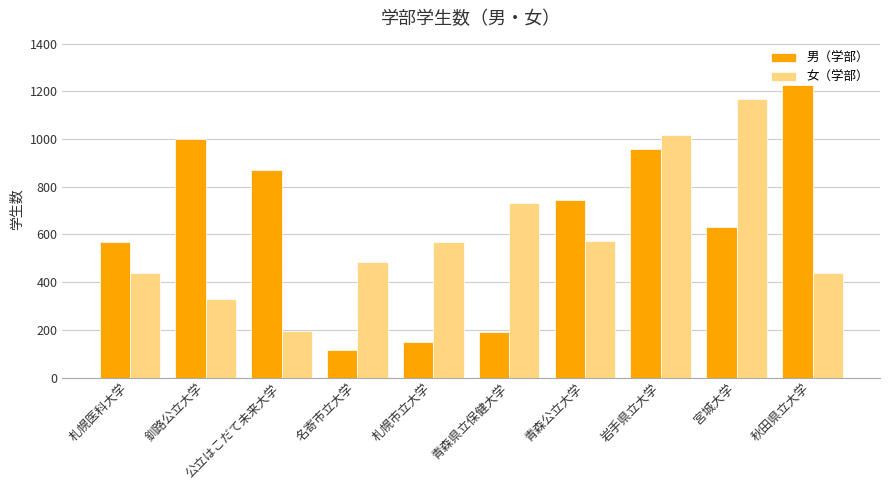

Where is 男（学部） nearest to the value 672?

宮城大学